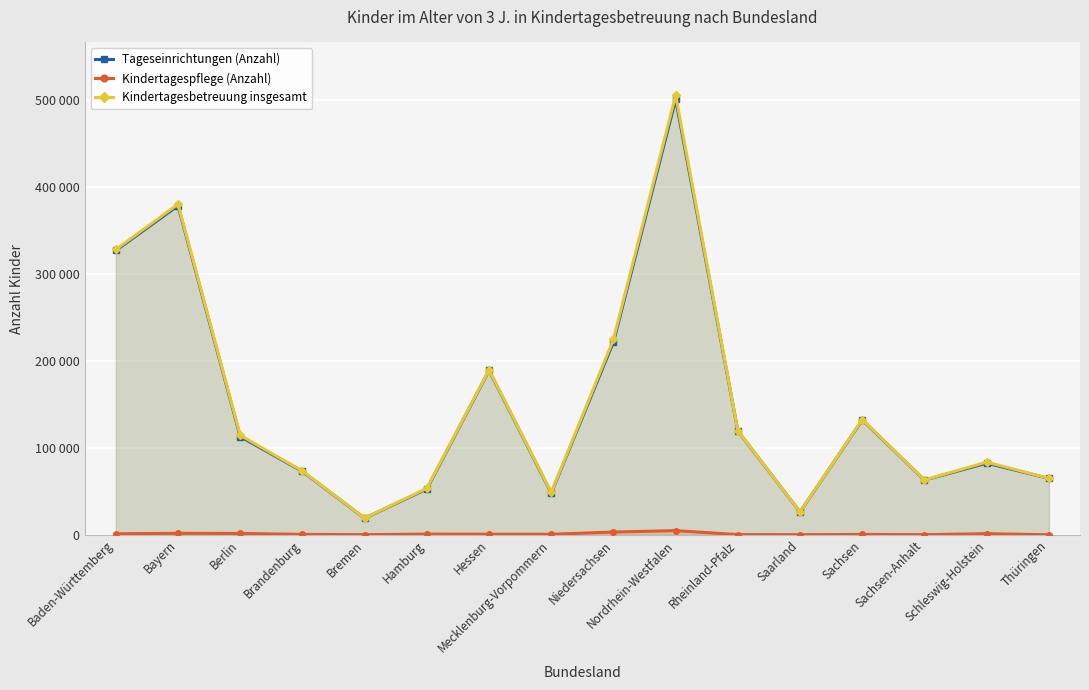

At which category does Kindertagespflege (Anzahl) reach its first local peak?

Bayern